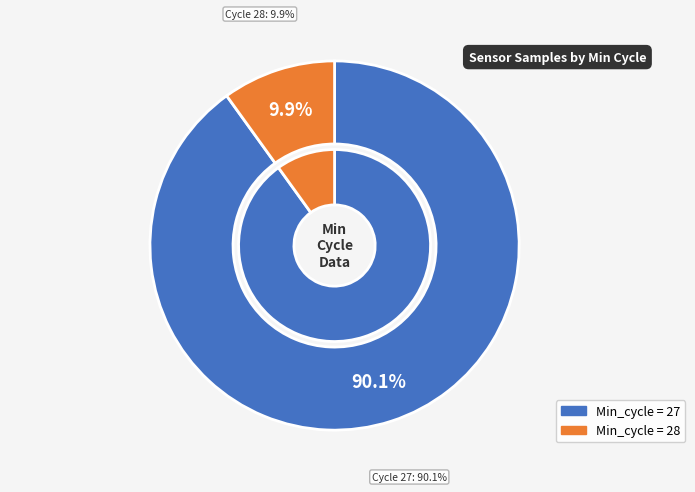

Between 27 and 27, which is larger?

27